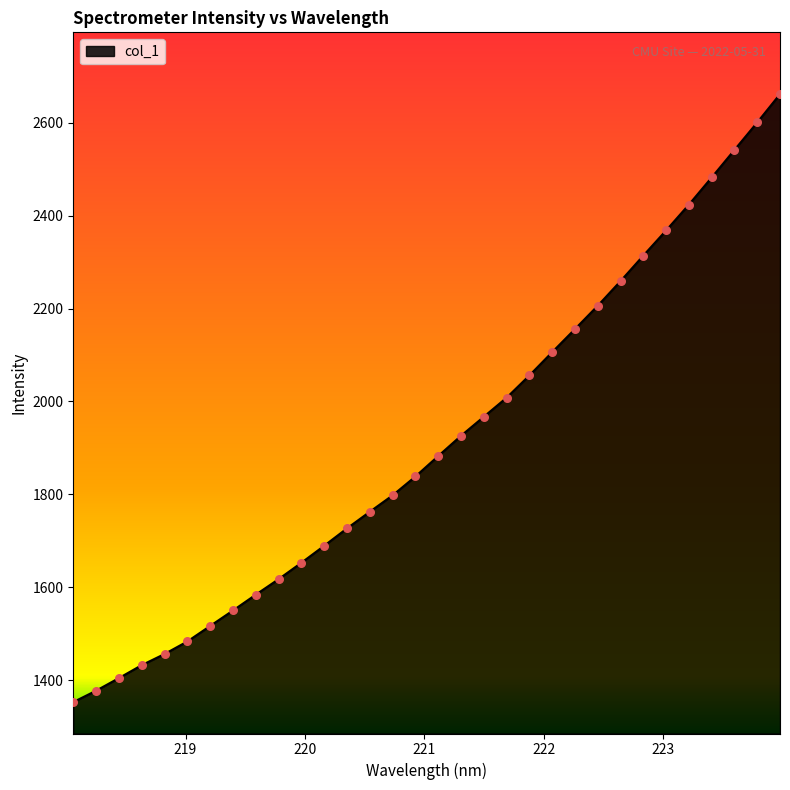

What is the maximum value shown in the chart?

2661.8